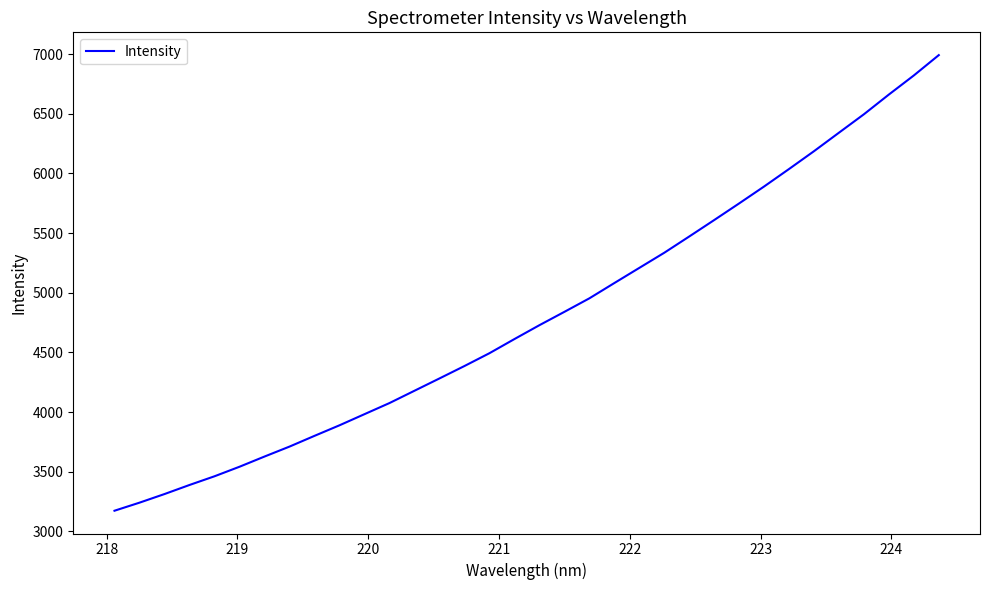

What is the greatest value displayed?

6991.5